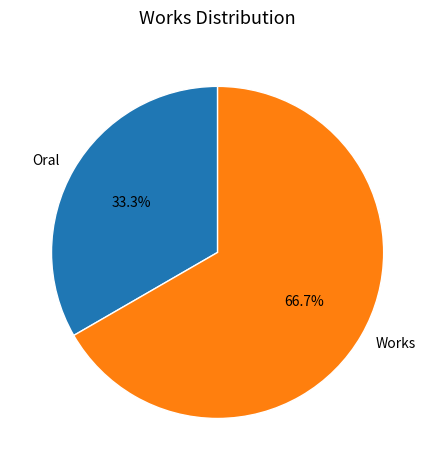

How many slices are in this pie chart?

2